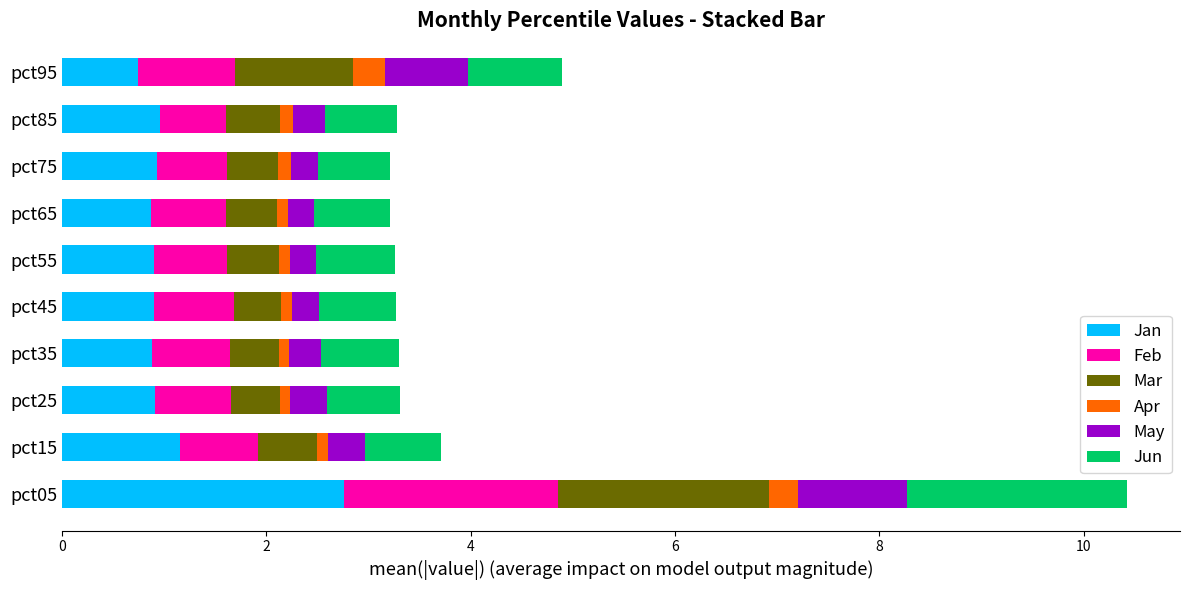

The Jan series shows 1.2 at pct15. True or false?

True